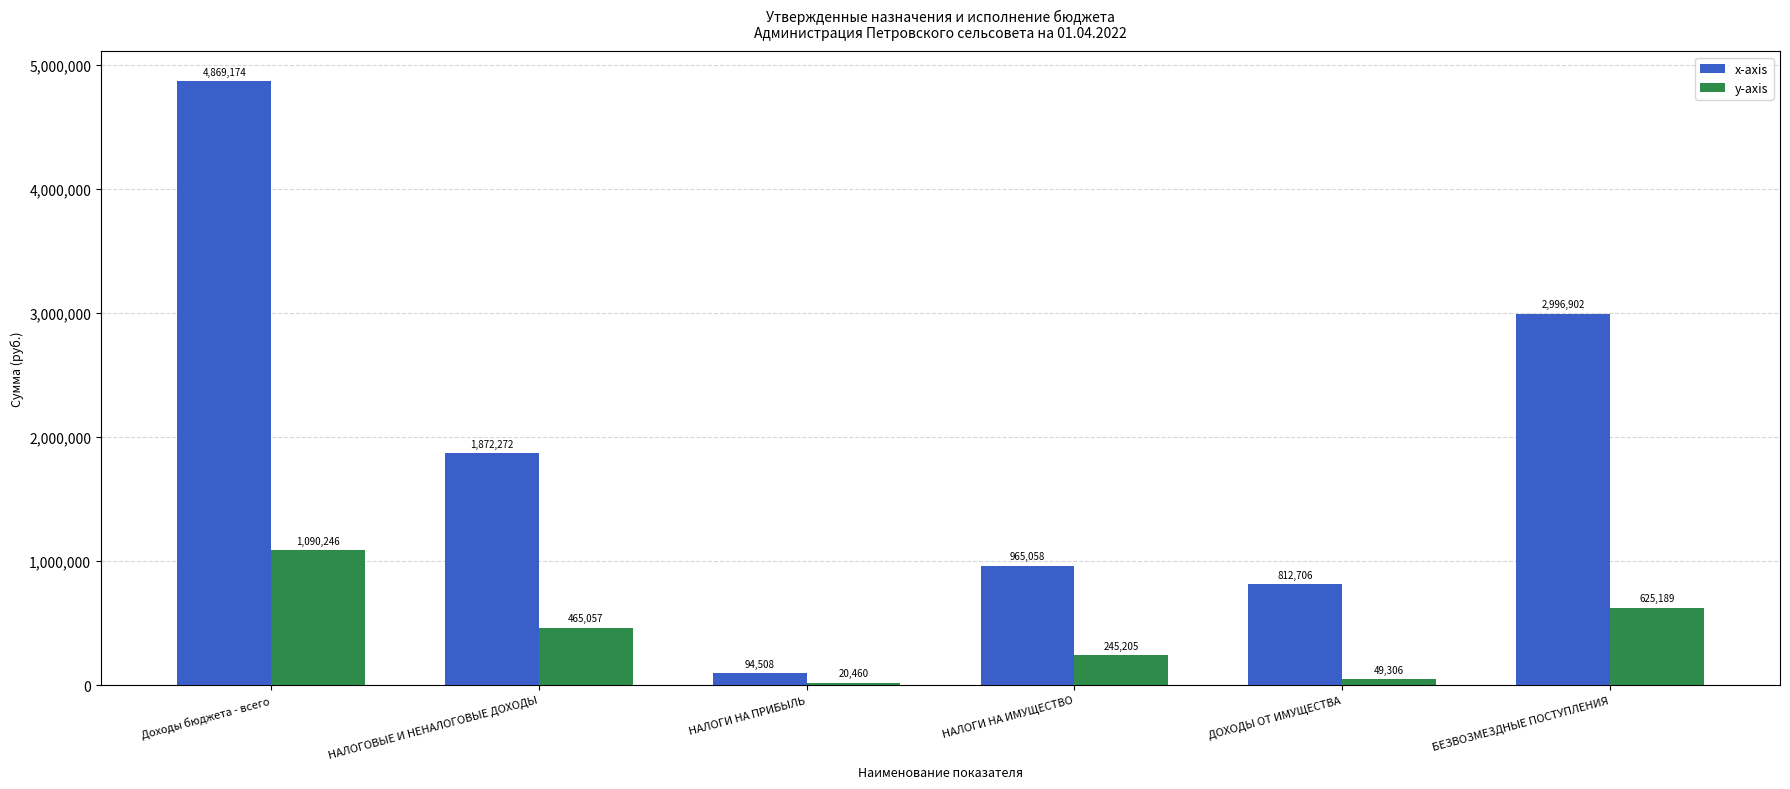

At which label is y-axis closest to 555352?

БЕЗВОЗМЕЗДНЫЕ ПОСТУПЛЕНИЯ